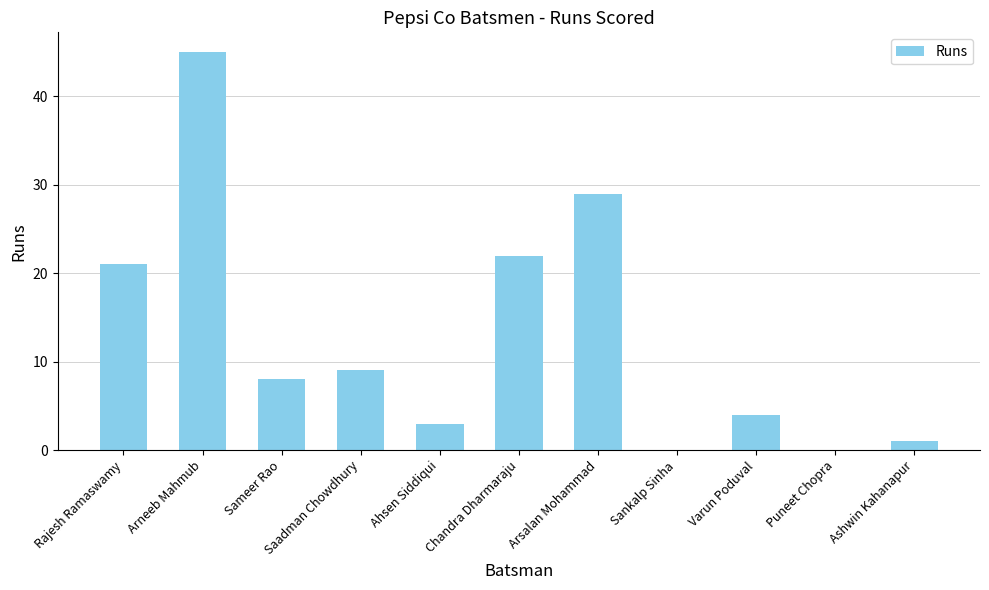

How many categories are shown in the chart?

11